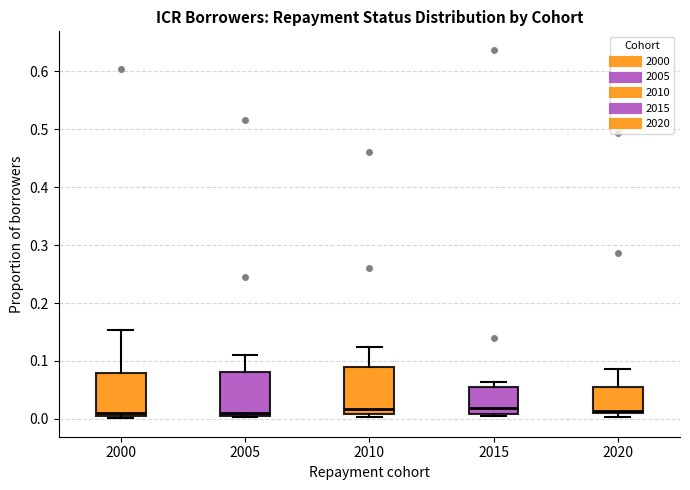

Reading left to right, read every box against the y-axis: the position of its median line, the range the box covers, and the ends of its whiskers. The values are not printed on the chart, so give them approximately, as read against the axis.

2000: median 0.01, box 0.00 to 0.08, whiskers 0.00 (just below the box's lower edge) to 0.15
2005: median 0.01 (just above the box's lower edge), box 0.01 to 0.08, whiskers 0.00 to 0.11
2010: median 0.02, box 0.01 to 0.09, whiskers 0.00 to 0.12
2015: median 0.02, box 0.01 to 0.06, whiskers 0.01 (just below the box's lower edge) to 0.06 (just above the box's upper edge)
2020: median 0.01 (just above the box's lower edge), box 0.01 to 0.06, whiskers 0.00 to 0.09